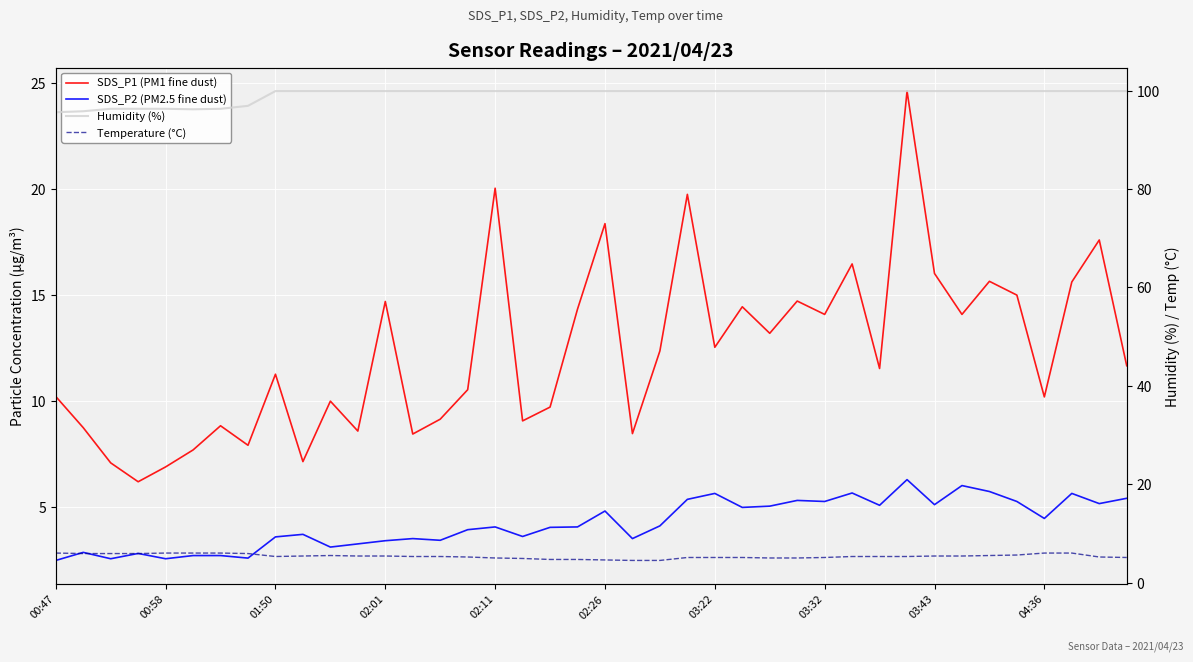

What is the sum of all SDS_P1 (PM1 fine dust) values?

492.3